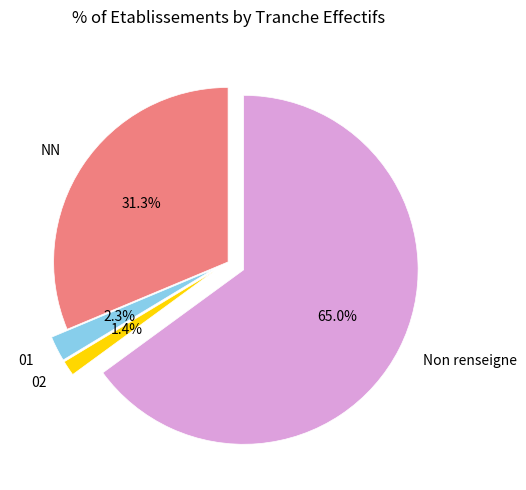

Rank the categories by value from lowest to highest.

02, 01, NN, Non renseigne